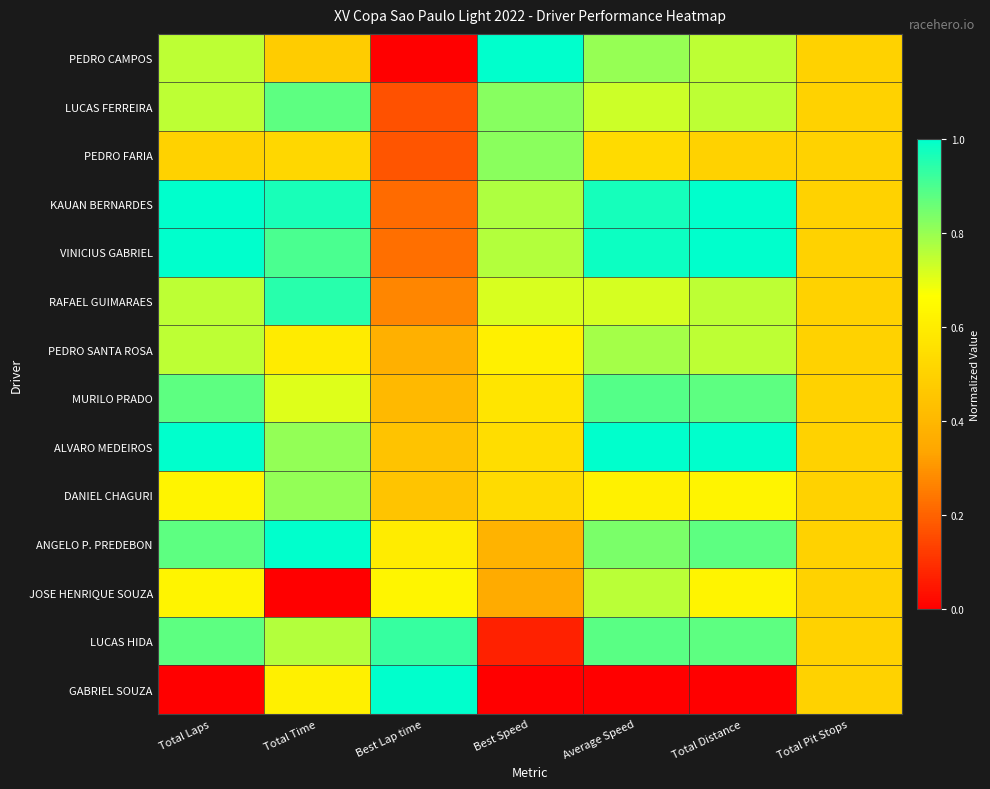

At how many categories does at least one series exceed 0?

7